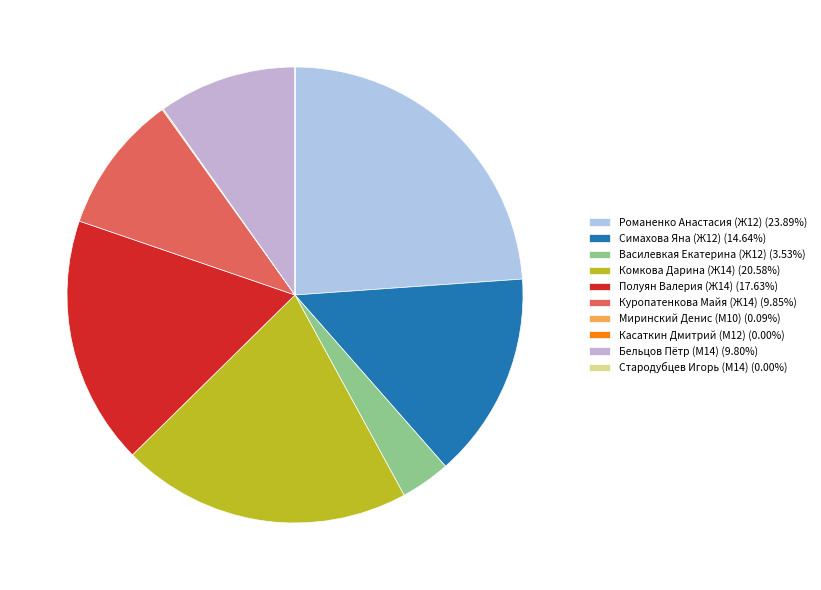

How many slices are in this pie chart?

10